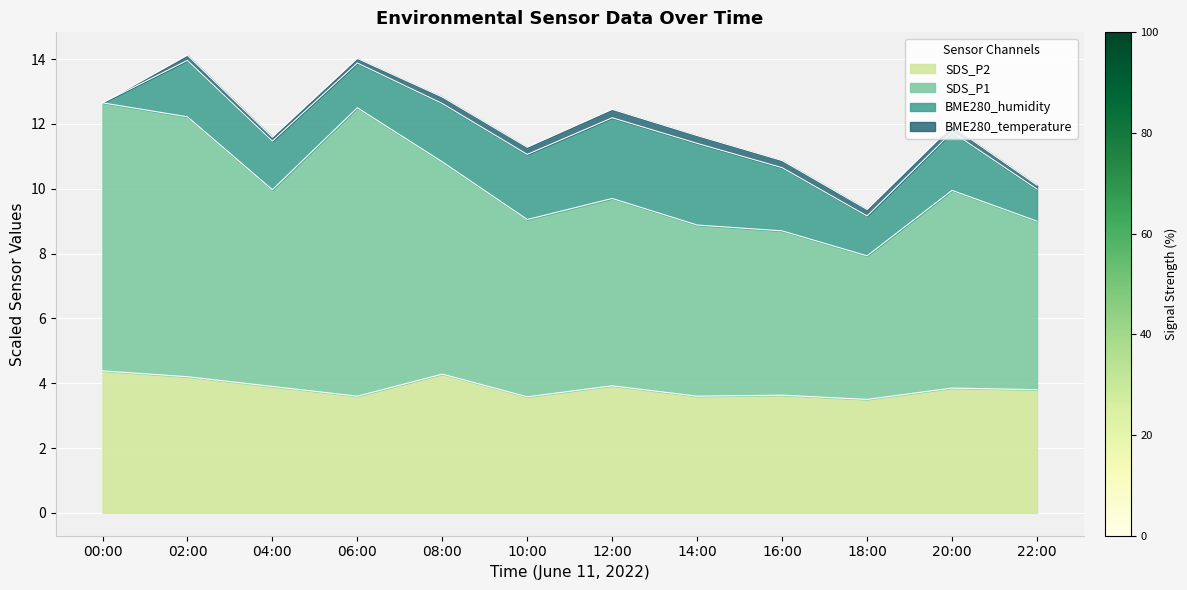

Is it true that SDS_P2 equals 3.6 at 06:00?

True